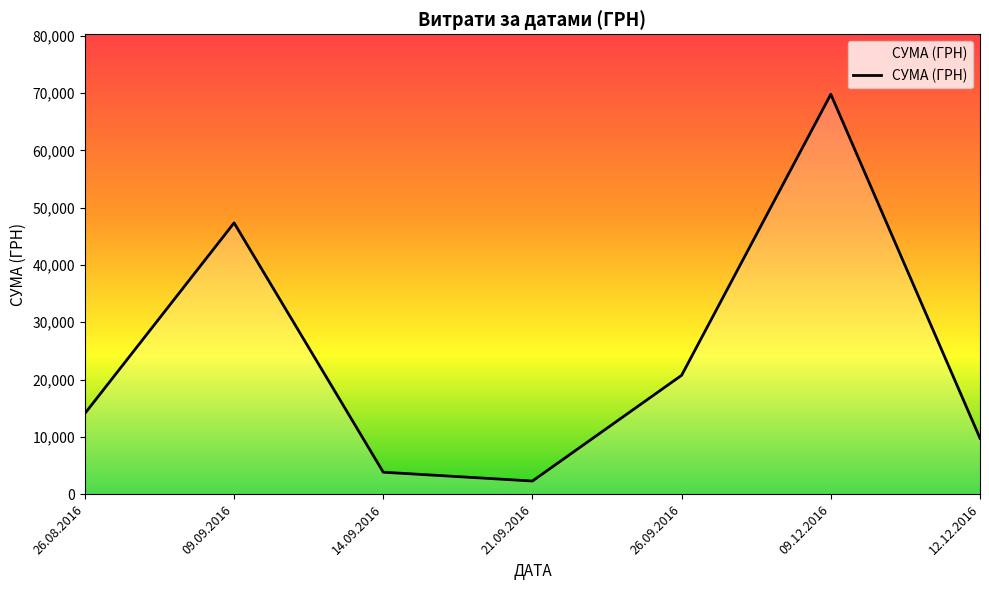

True or false: there are more than 2 points higher than both neighbors.

False